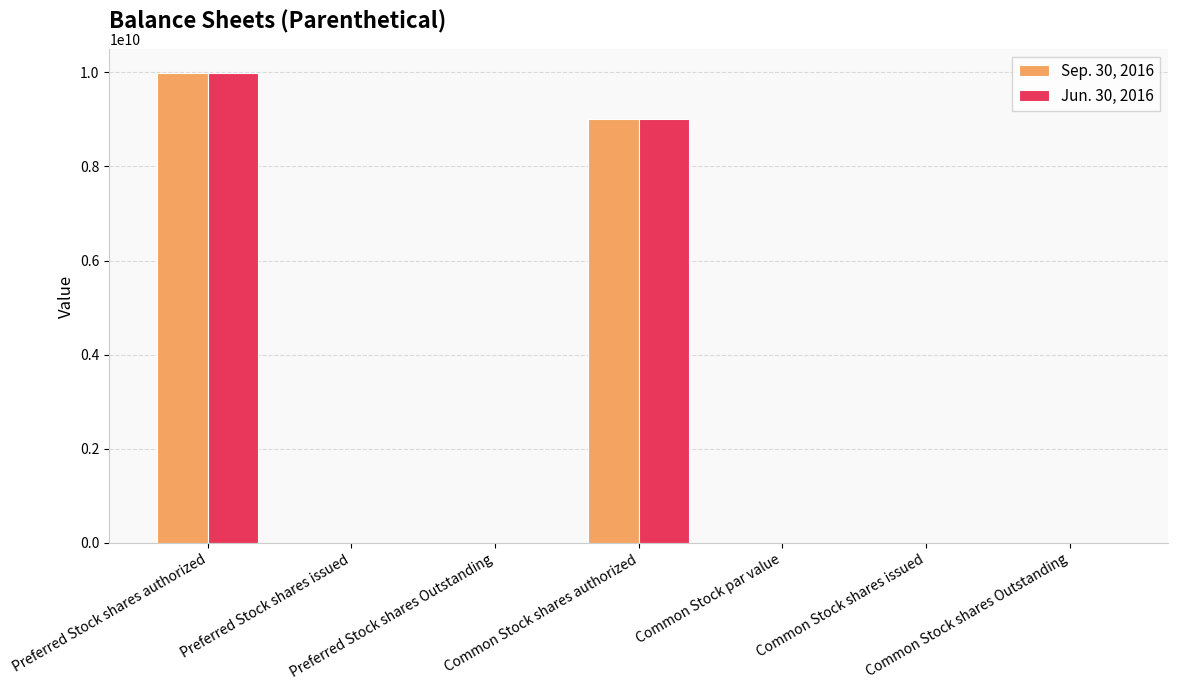

What is the greatest value displayed?

9989886988.0